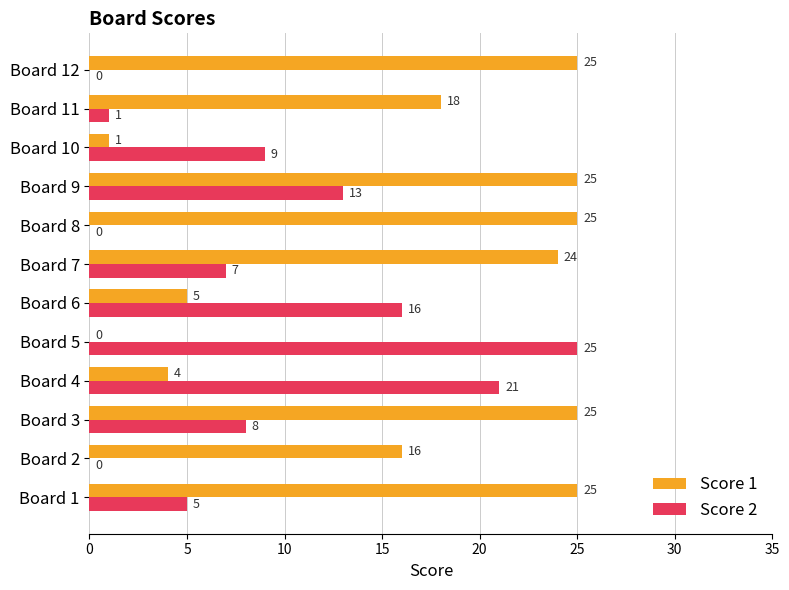

The Score 1 series shows 1 at Board 10. True or false?

True